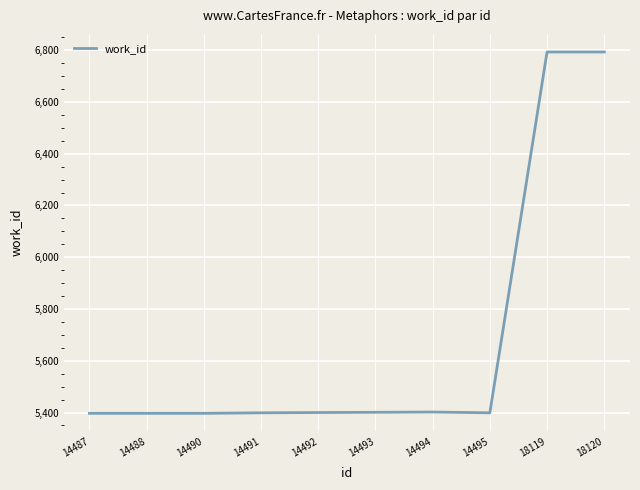

What is the smallest value displayed?

5397